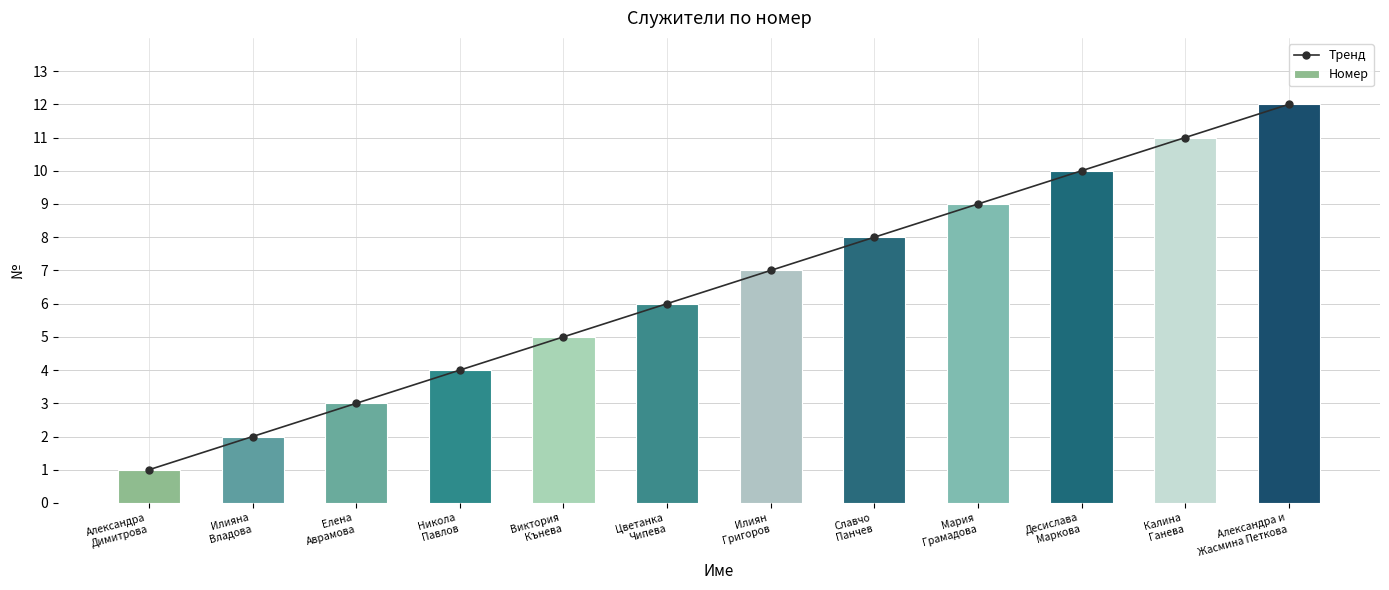

What are all the series names shown in the legend?

Тренд, Номер